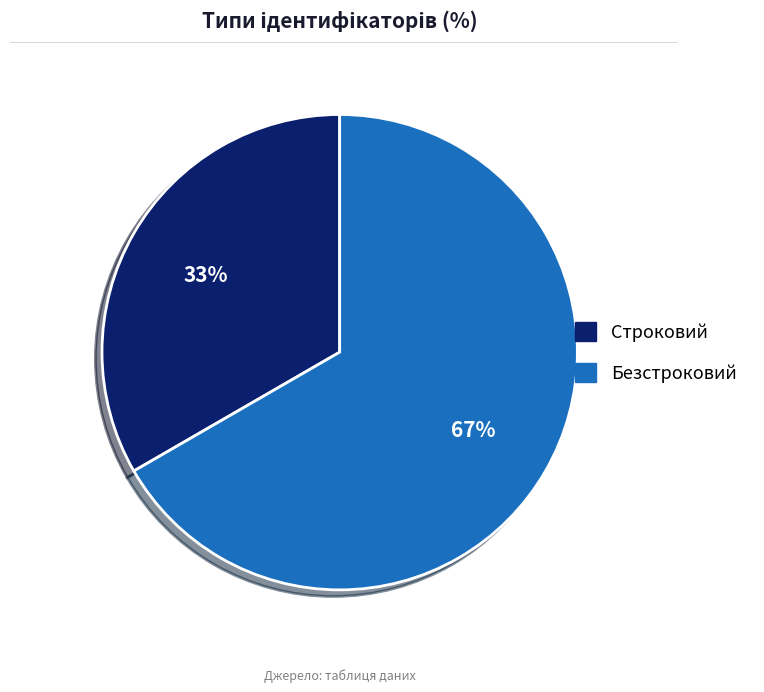

Which slice is the smallest?

Строковий